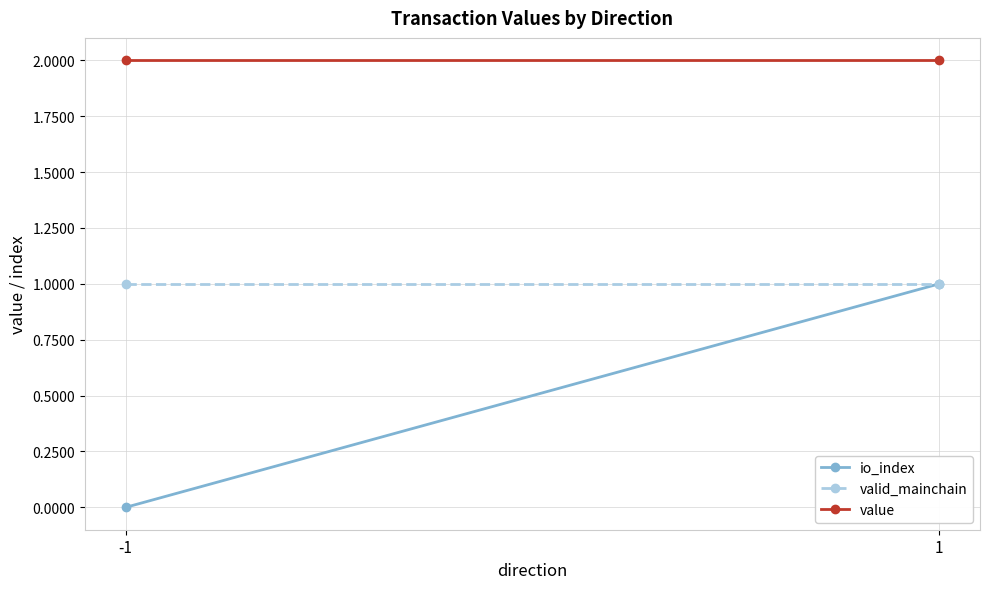

Rank the series by their maximum value, from highest to lowest.

value, io_index, valid_mainchain